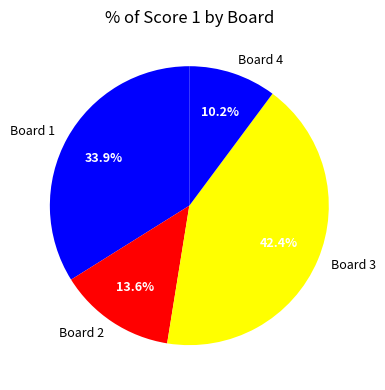

To the nearest percent, what is the combined percentage of Board 1 and Board 2?

47%